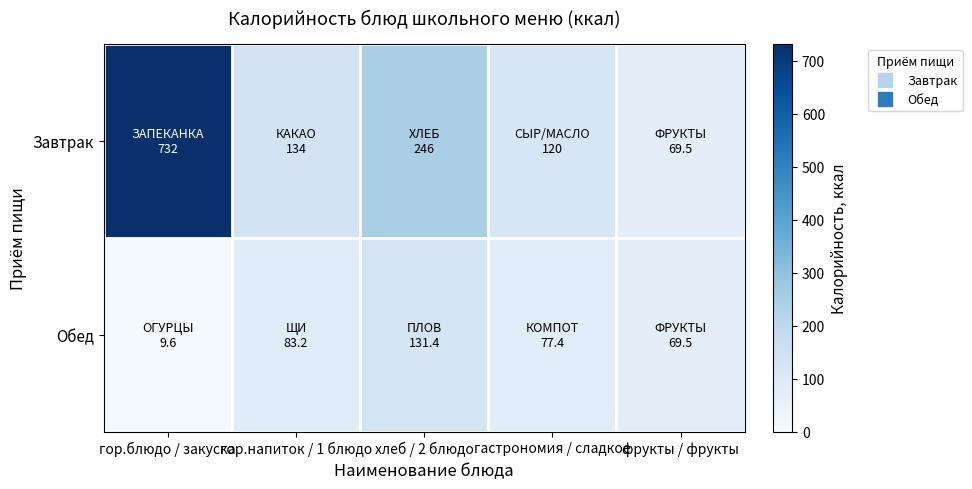

Rank the series by their average value, from highest to lowest.

Завтрак, Обед